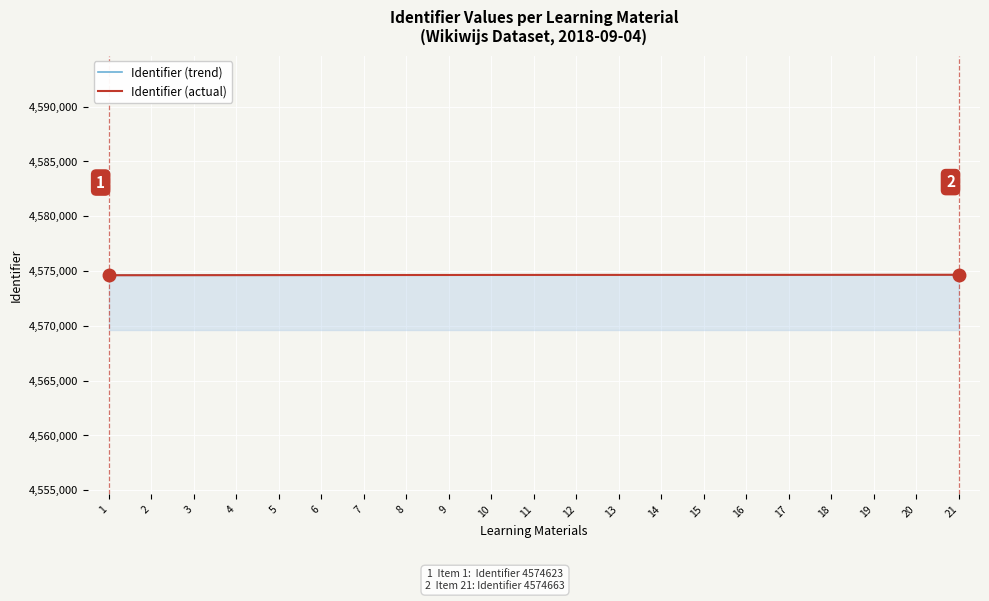

What is the minimum value shown in the chart?

4574623